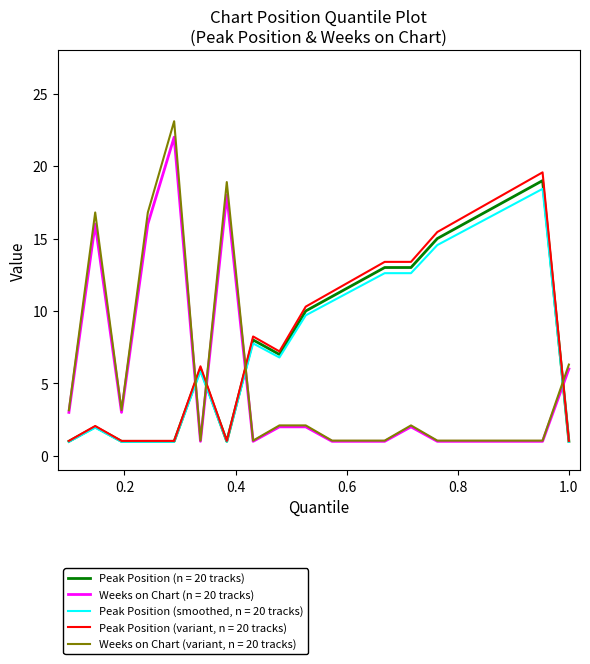

What is the greatest value displayed?

23.1